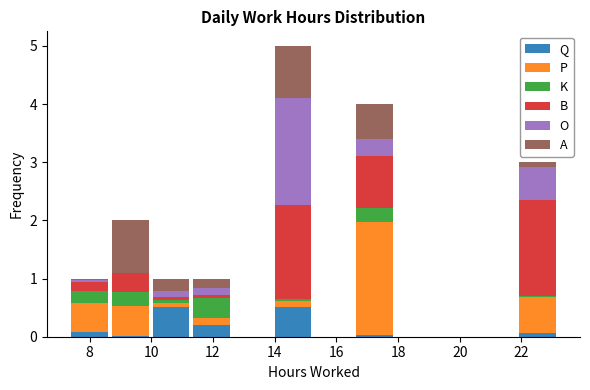

Reading left to right, transcribe this chart: for each stacked bar, give the range it covers on the x-axis and its total height. Neither the bar edges nor the heights are printed on the chart, so give them approximately, as read against the axes.

7.34 to 8.66: 1
8.66 to 9.98: 2
9.98 to 11.30: 1
11.30 to 12.62: 1
12.62 to 13.94: 0
13.94 to 15.26: 5
15.26 to 16.58: 0
16.58 to 17.90: 4
17.90 to 19.22: 0
19.22 to 20.54: 0
20.54 to 21.86: 0
21.86 to 23.18: 3